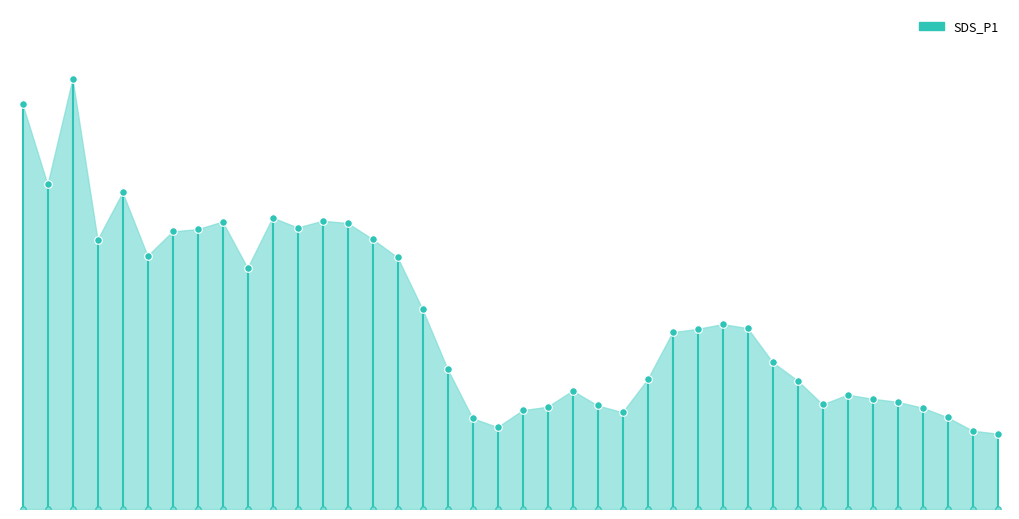

Which has a higher value, 00:07 or 01:52?

00:07